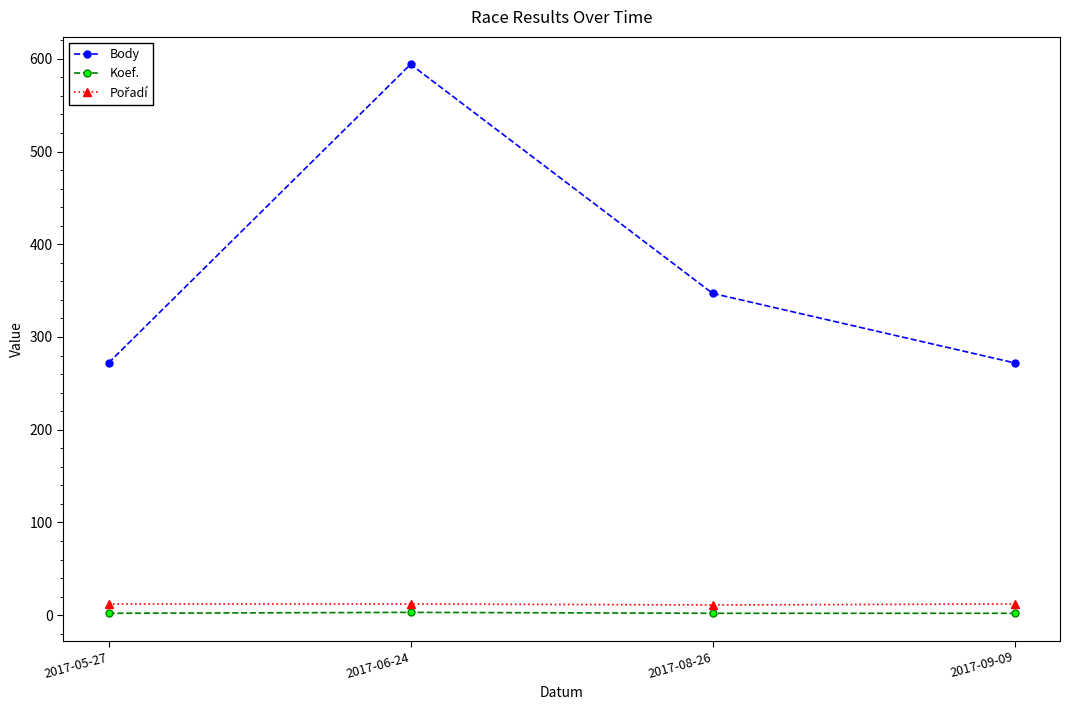

Which series has the largest range (max minus min)?

Body